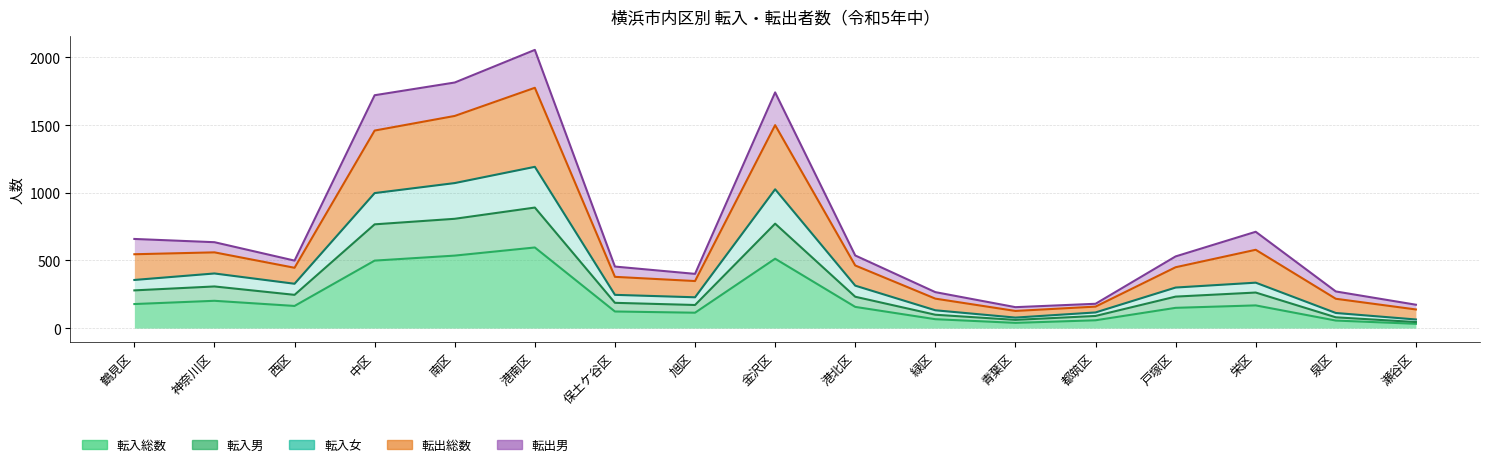

What is the approximate value of 転入総数 at 泉区?

56